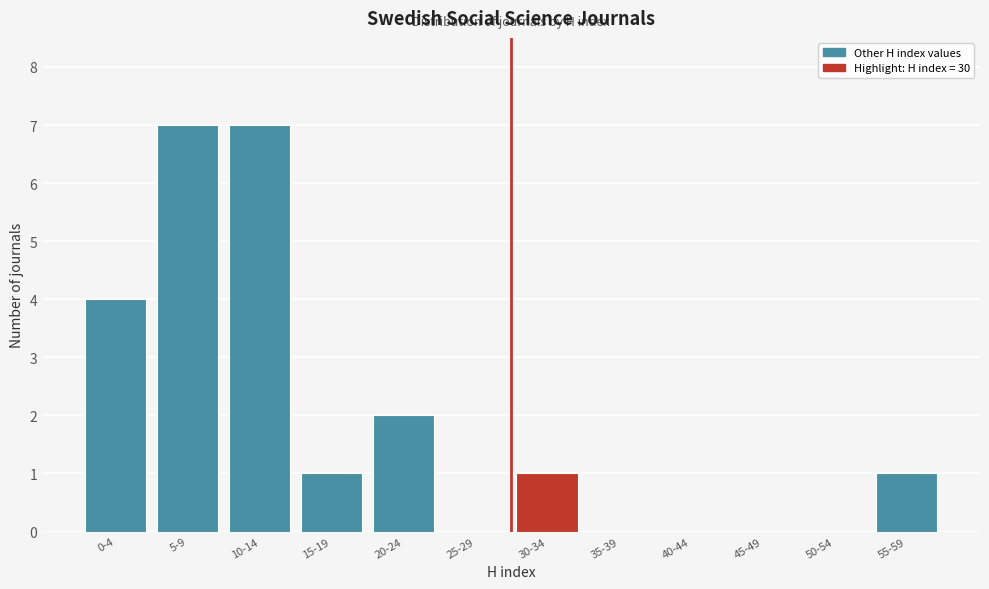

Reading left to right, list all the values displayed in this chart.

0-4=4	5-9=7	10-14=7	15-19=1	20-24=2	25-29=0	30-34=1	35-39=0	40-44=0	45-49=0	50-54=0	55-59=1